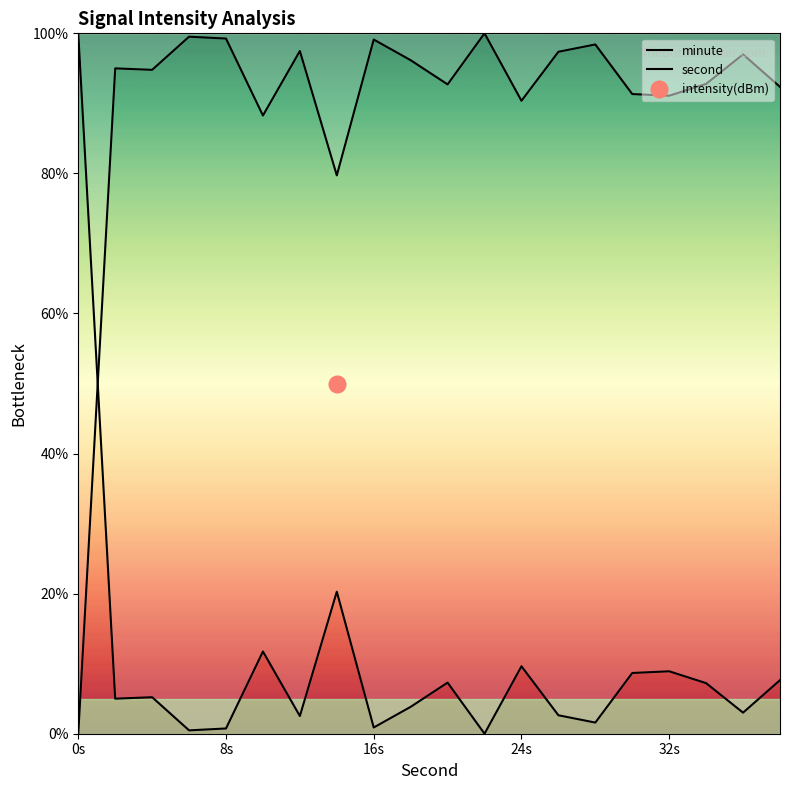

How many data points in second are above 94?

11